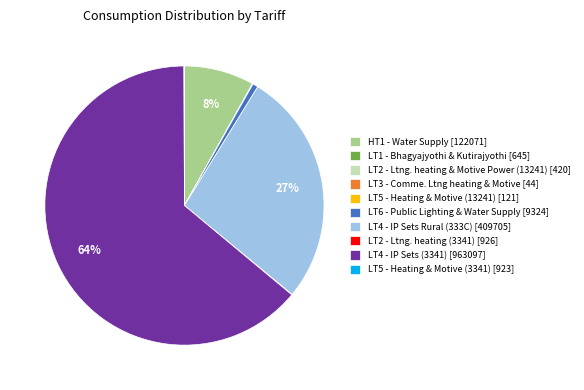

Which slice represents more than half of the pie?

LT4 - IP Sets (3341)